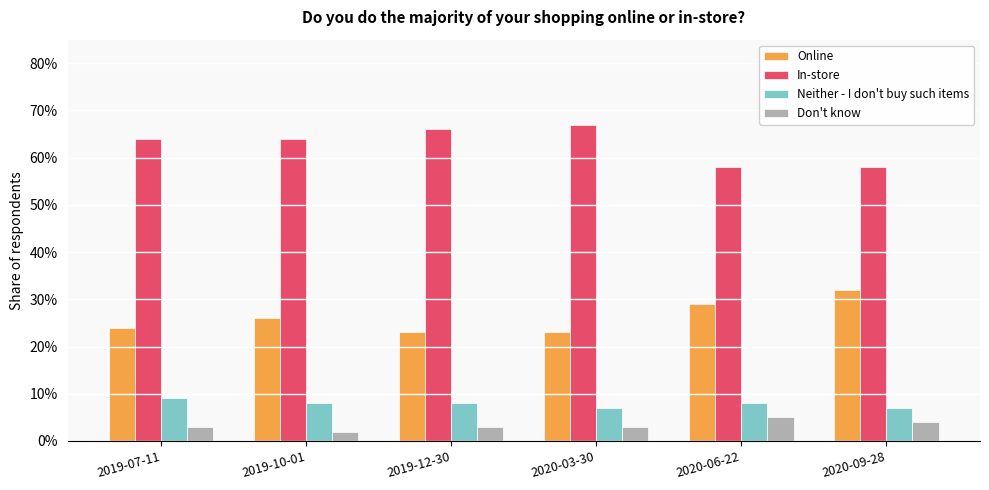

What is the sum of all Online values?

1.6